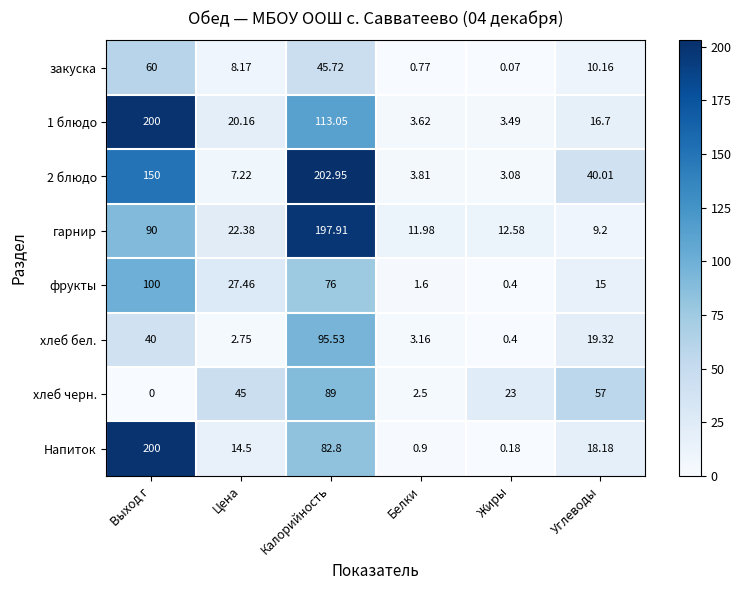

Where does the Напиток series first go above 18?

Выход г